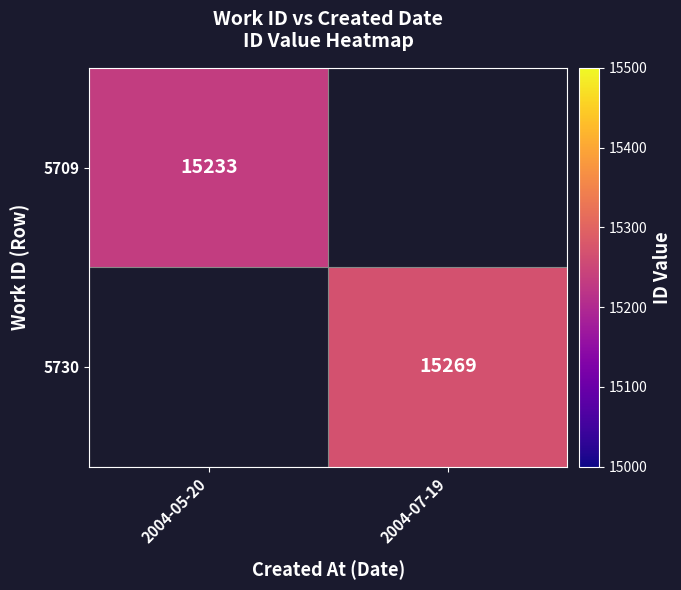

True or false: 5730 has a value of 15269 at 2004-07-19.

True